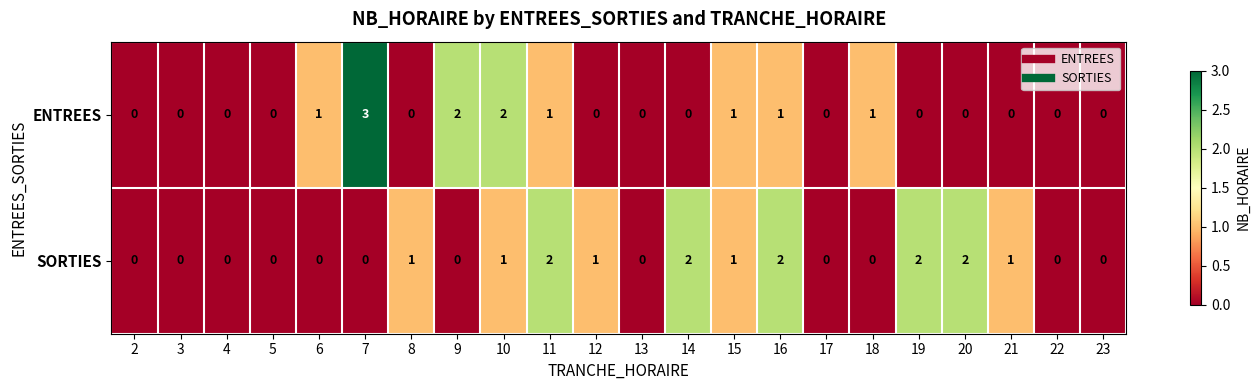

The SORTIES series shows 0 at 9. True or false?

True